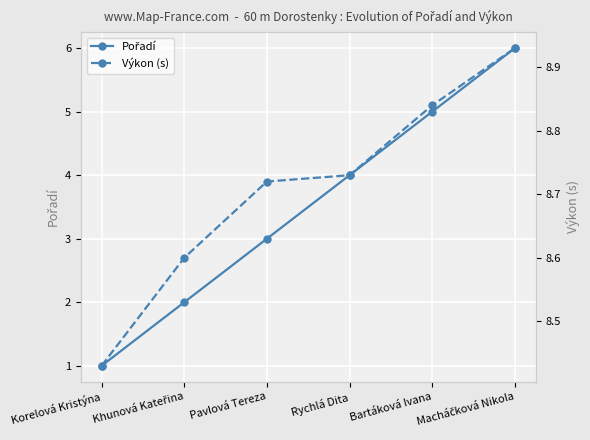

Rank the series by their maximum value, from highest to lowest.

Výkon (s), Pořadí